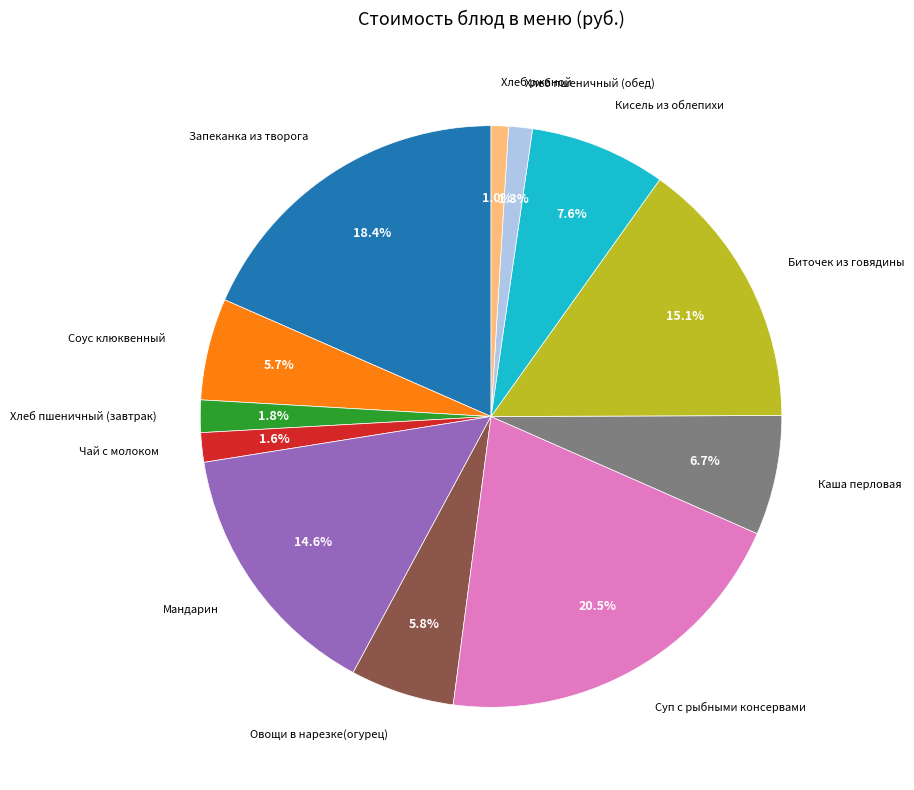

Is there a majority slice in this chart?

No